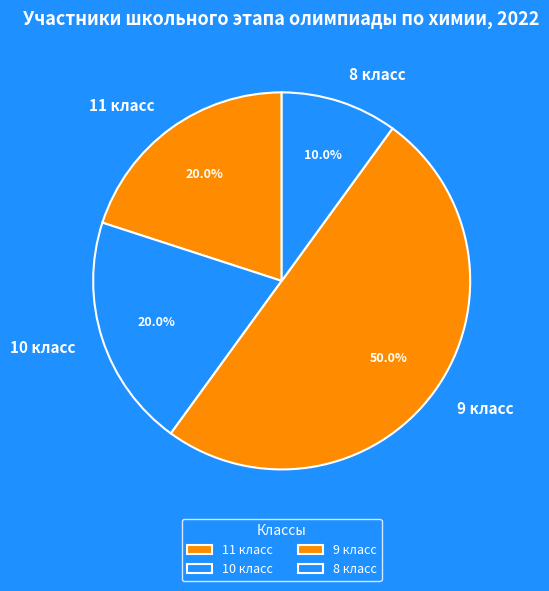

Do 10 класс and 8 класс together represent more than half of the pie?

No